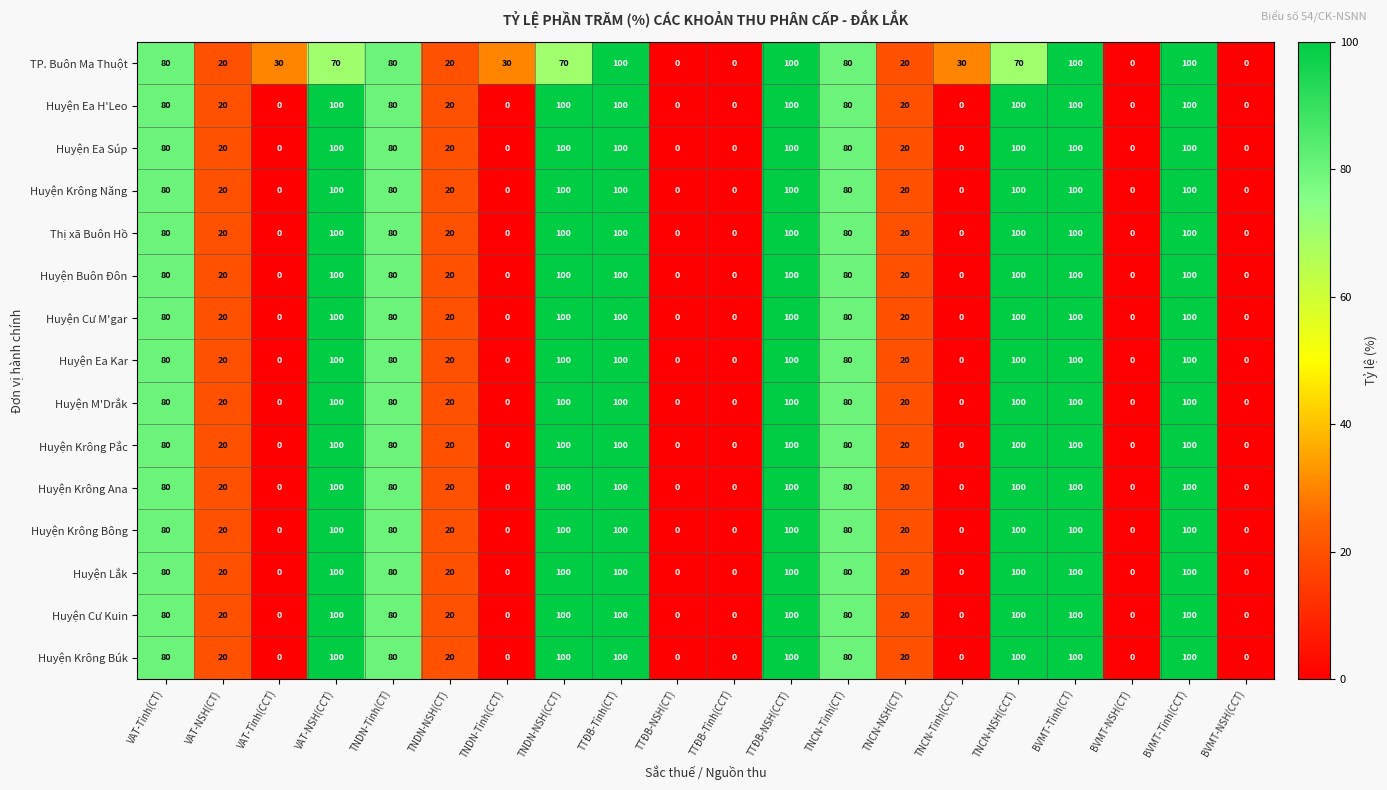

True or false: TP. Buôn Ma Thuột has a value of 36 at BVMT-Tỉnh(CCT).

False